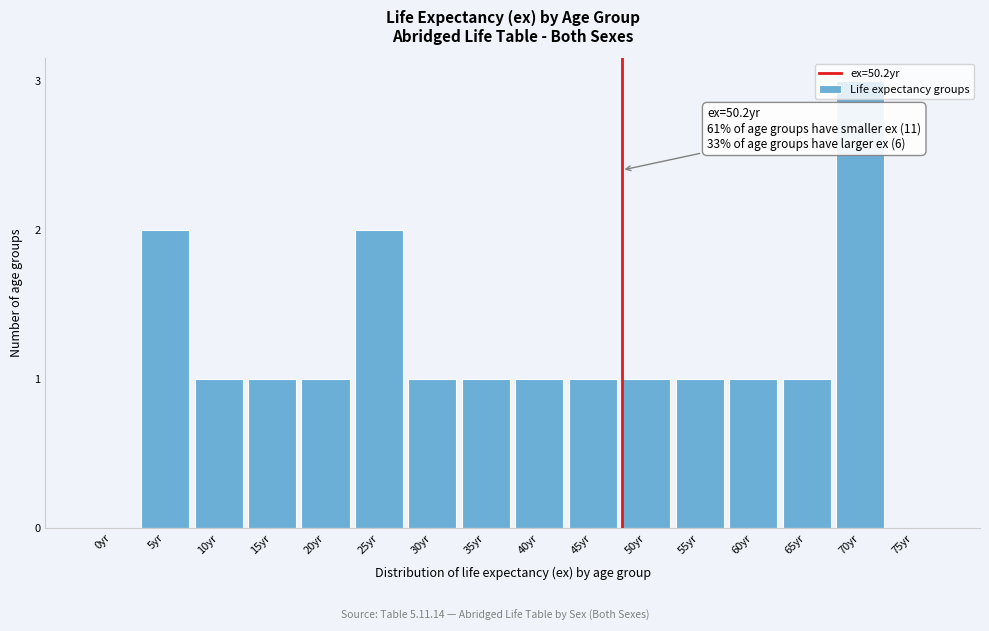

What is the greatest value displayed?

3